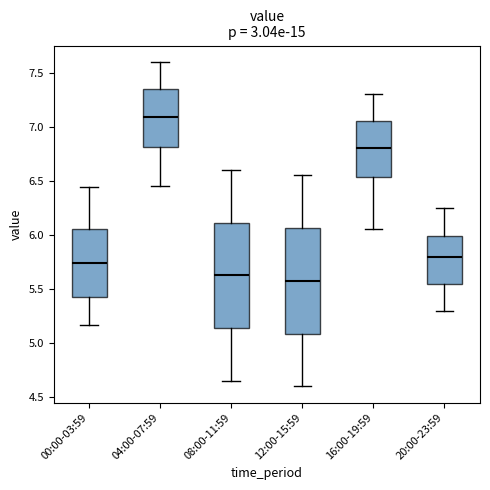

Reading left to right, transcribe this box plot: for each box, give where its median line is, the range the box spans, and where its two whiskers end, as read against the y-axis. The values are not printed on the chart, so give them approximately, as read against the axis.

00:00-03:59: median 5.75, box 5.45 to 6.05, whiskers 5.15 to 6.45
04:00-07:59: median 7.10, box 6.80 to 7.35, whiskers 6.45 to 7.60
08:00-11:59: median 5.65, box 5.15 to 6.10, whiskers 4.65 to 6.60
12:00-15:59: median 5.60, box 5.10 to 6.05, whiskers 4.60 to 6.55
16:00-19:59: median 6.80, box 6.55 to 7.05, whiskers 6.05 to 7.30
20:00-23:59: median 5.80, box 5.55 to 6.00, whiskers 5.30 to 6.25